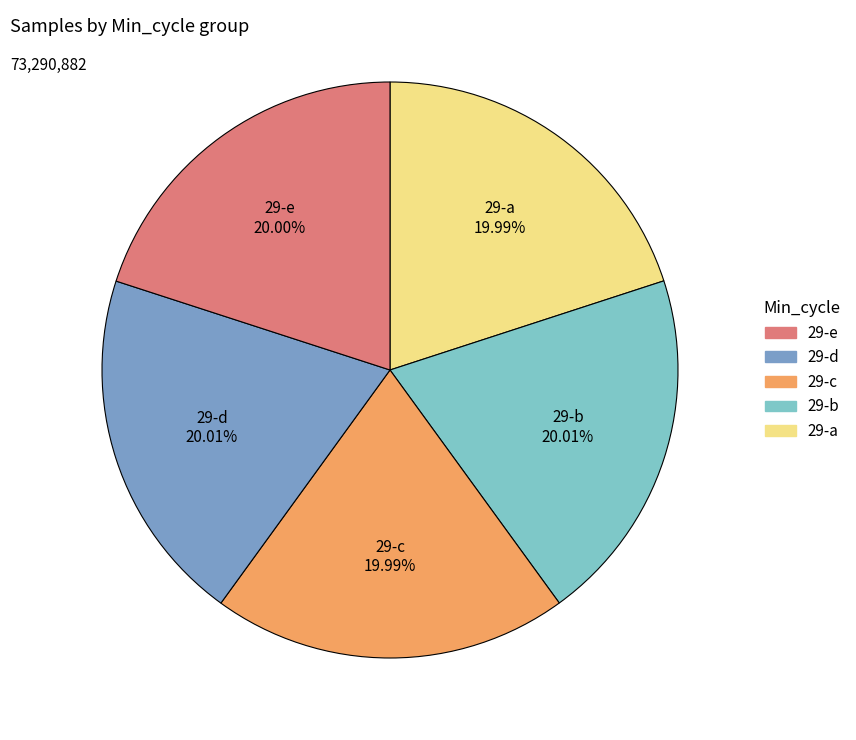

How many segments does this pie chart have?

5